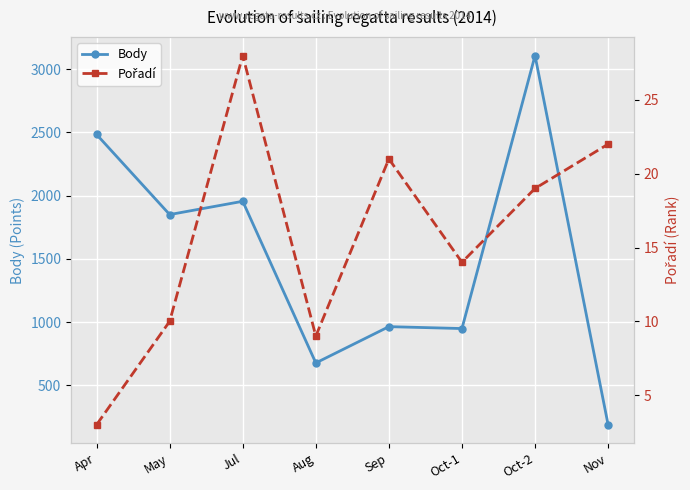

True or false: Body has more than 0 points higher than both neighbors.

True